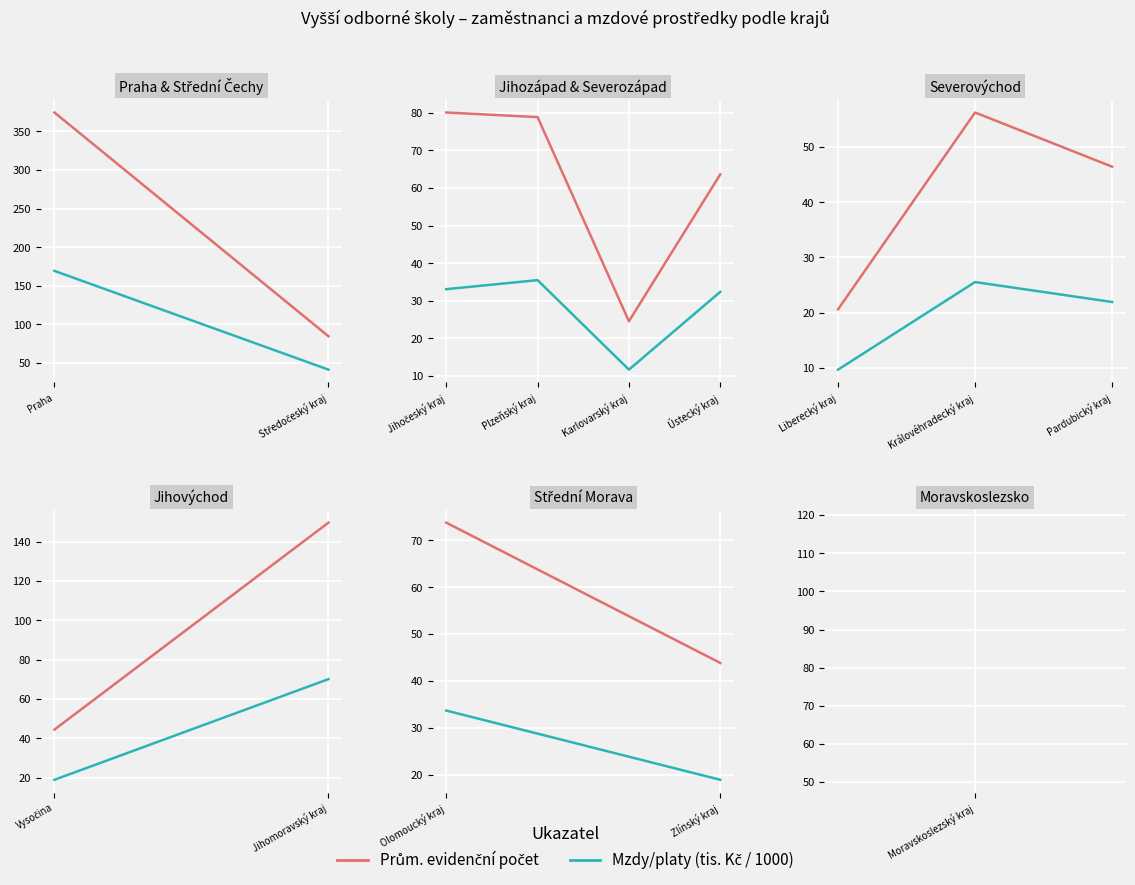

What position from the left is Zlínský kraj?

2